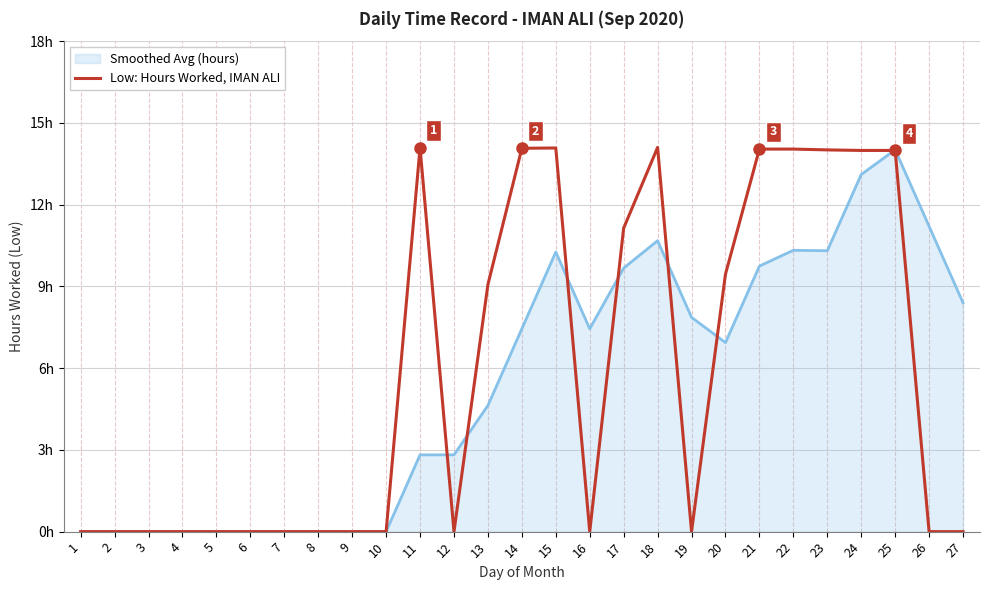

Which label corresponds to the smallest value in the chart?

1